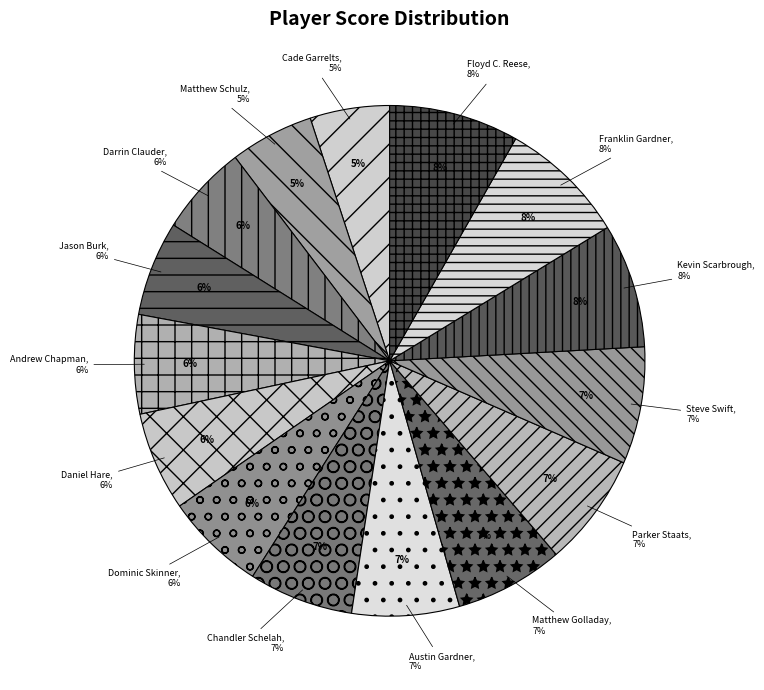

To the nearest percent, what is the average slice percentage?

7%